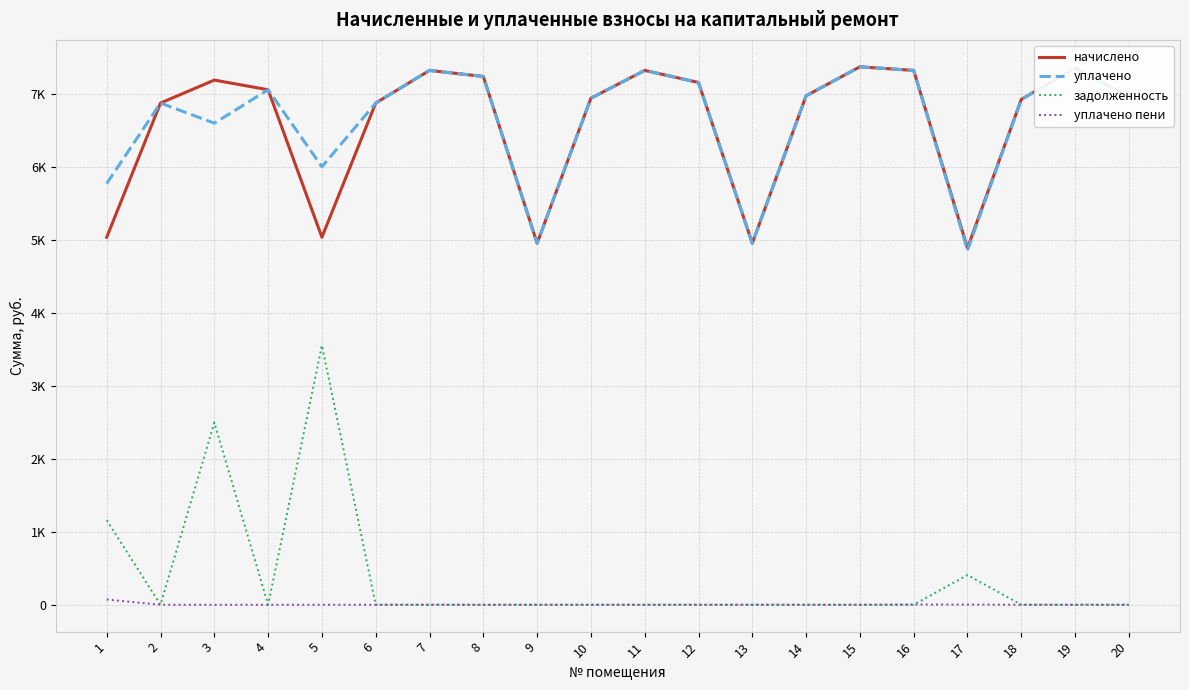

What is the sum of the уплачено values at 12 and 15?

14523.1